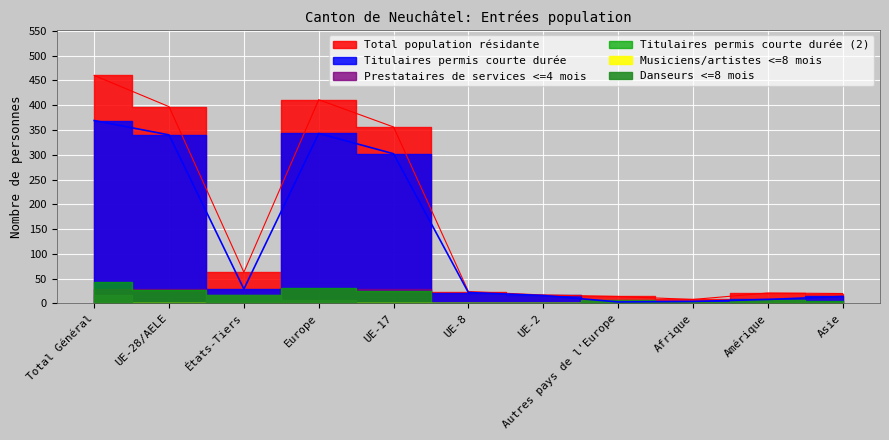

What position from the right is UE-17?

7